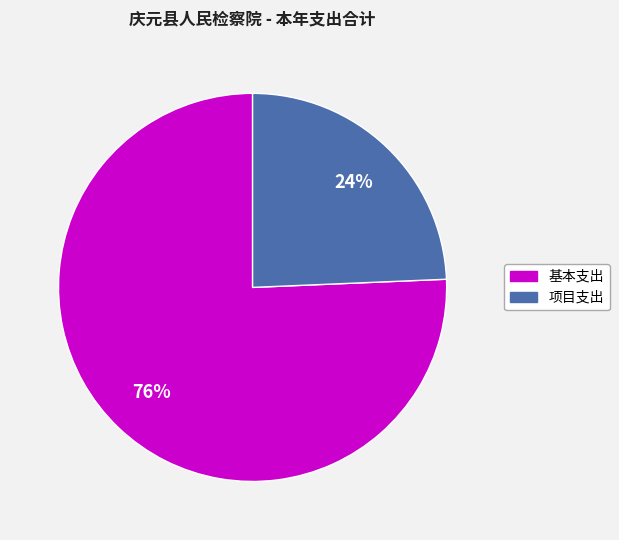

How many slices are in this pie chart?

2